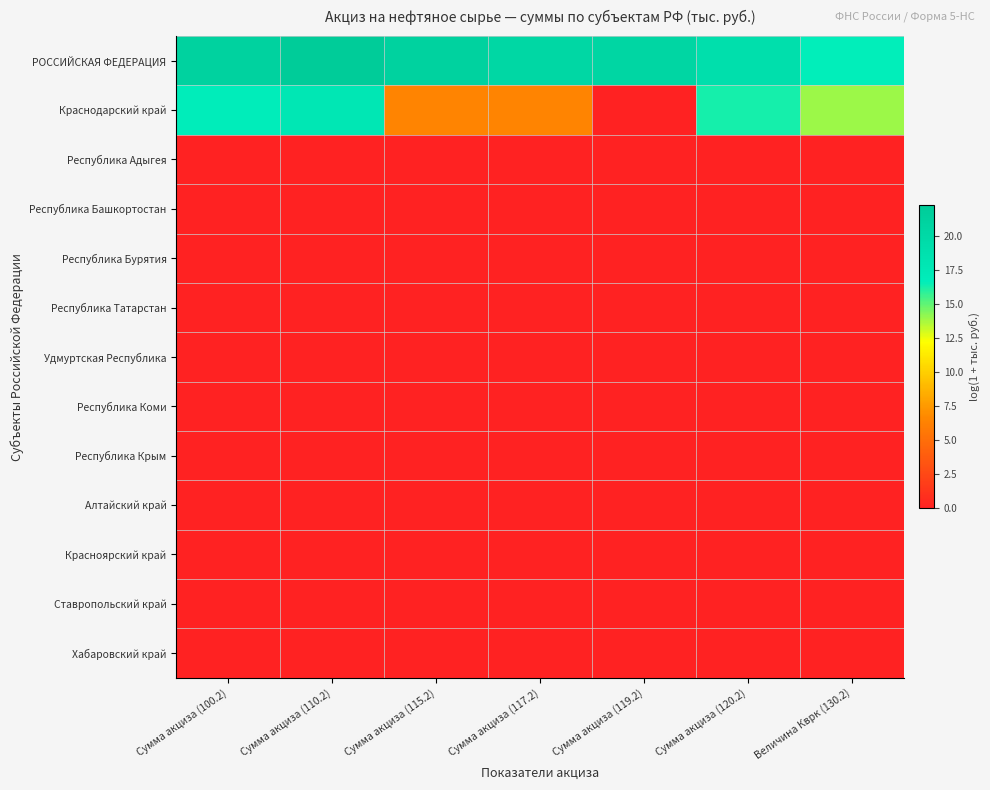

At Сумма акциза (115.2), list the series in order from smallest to largest.

Республика Адыгея, Республика Башкортостан, Республика Бурятия, Республика Татарстан, Удмуртская Республика, Республика Коми, Республика Крым, Алтайский край, Красноярский край, Ставропольский край, Хабаровский край, Краснодарский край, РОССИЙСКАЯ ФЕДЕРАЦИЯ